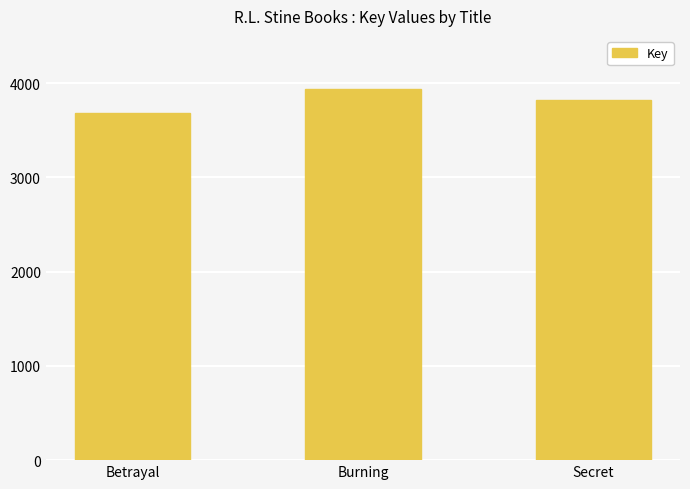

Is it true that the value at Secret is 3817?

True